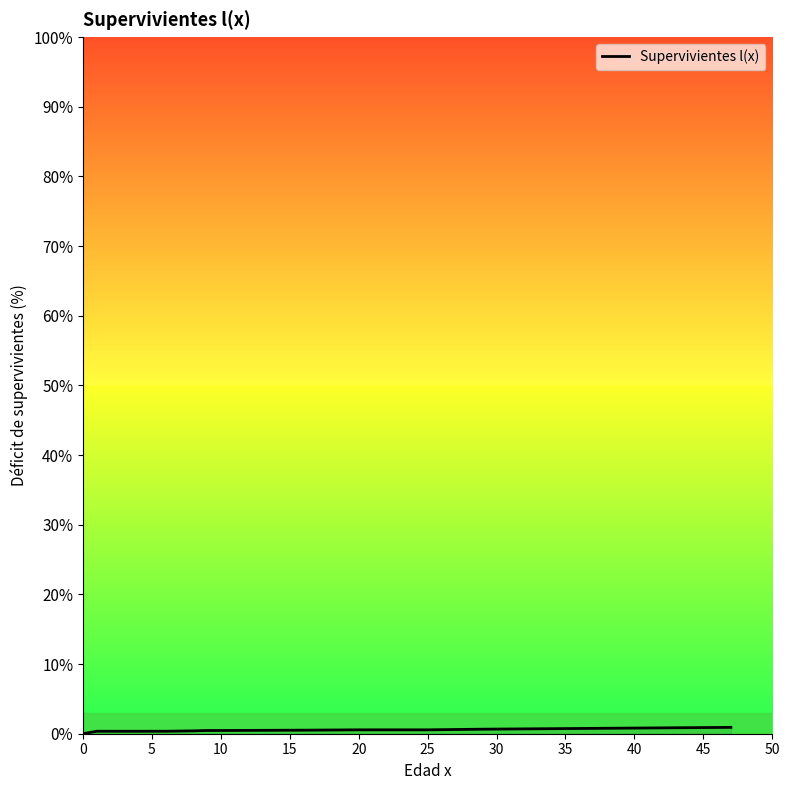

Does the chart display data point markers on the line(s)?

No